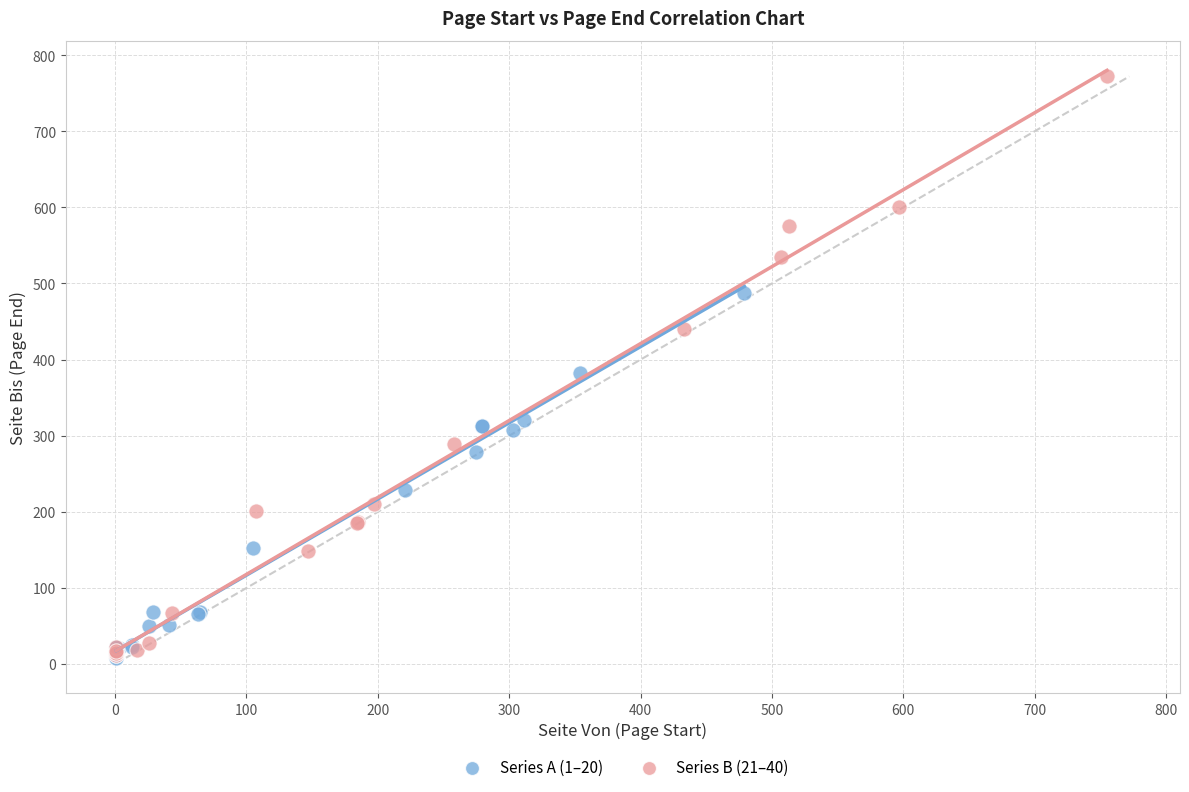

Which series has the largest Y range (max minus min)?

Series B (21–40)